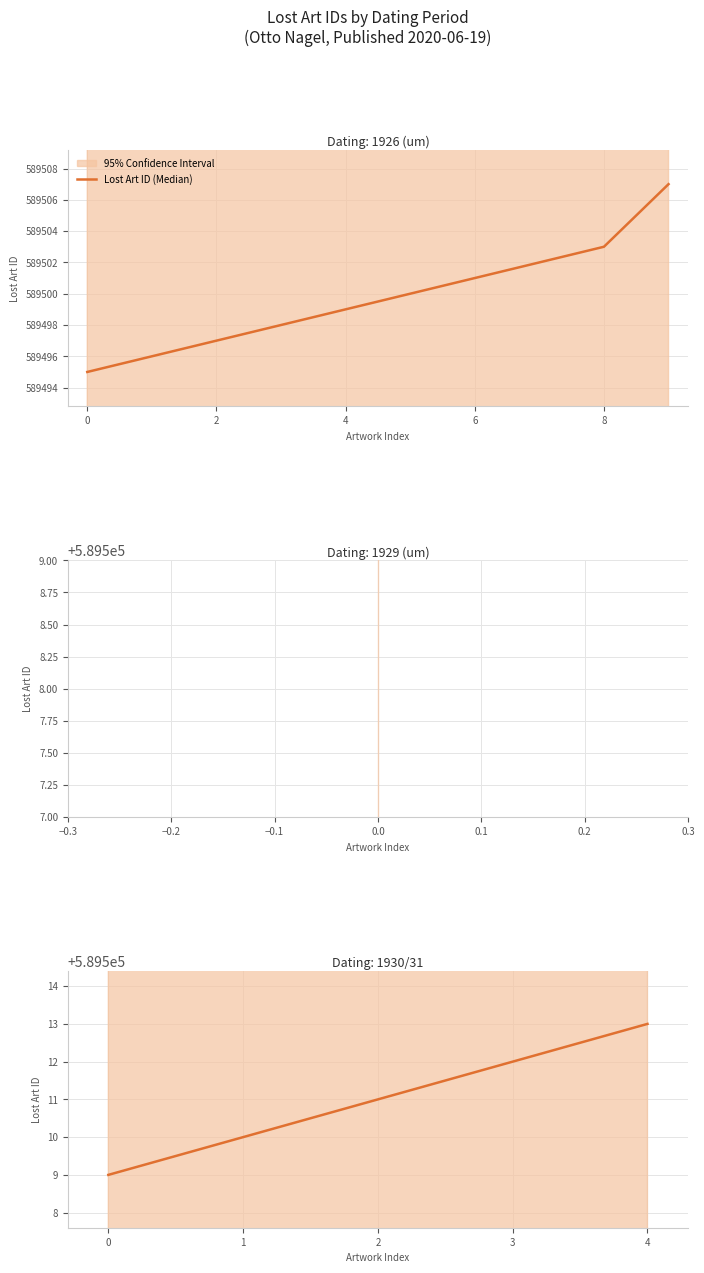

Reading left to right, extract all data points from this chart.

589509	589510	589511	589512	589513